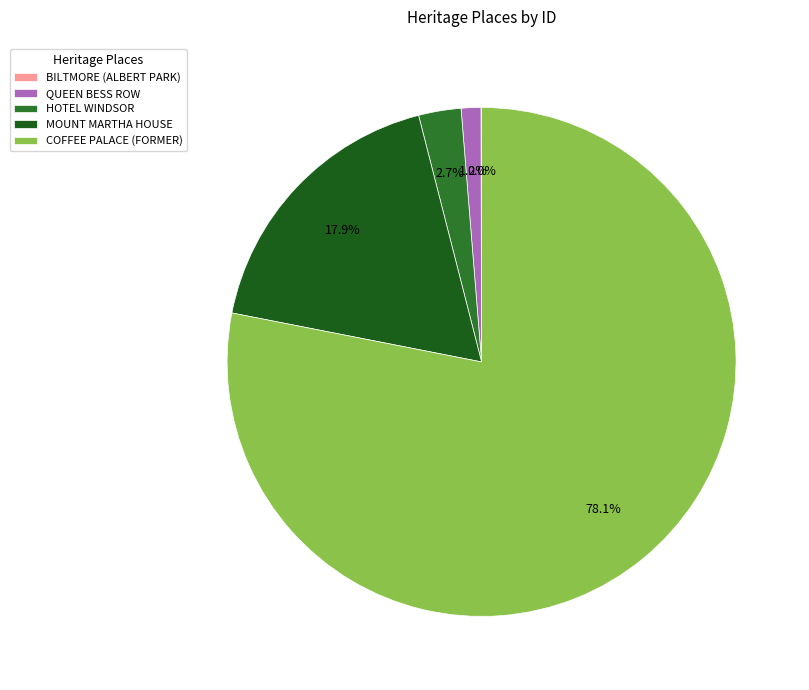

Which slice is the smallest?

BILTMORE (ALBERT PARK)